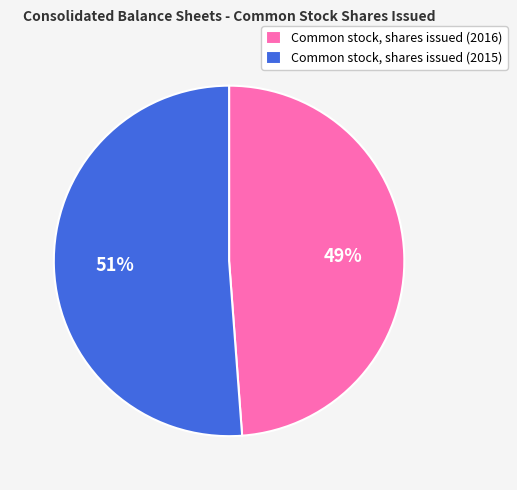

Is Common stock, shares issued (2016) the majority of the pie?

No